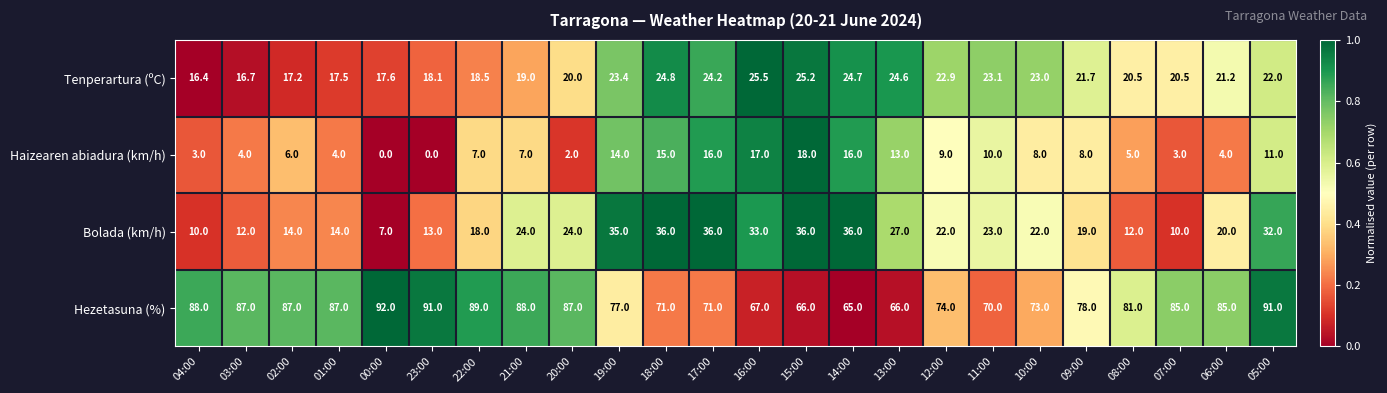

What is the sum of the Bolada (km/h) values at 17:00 and 07:00?

46.0